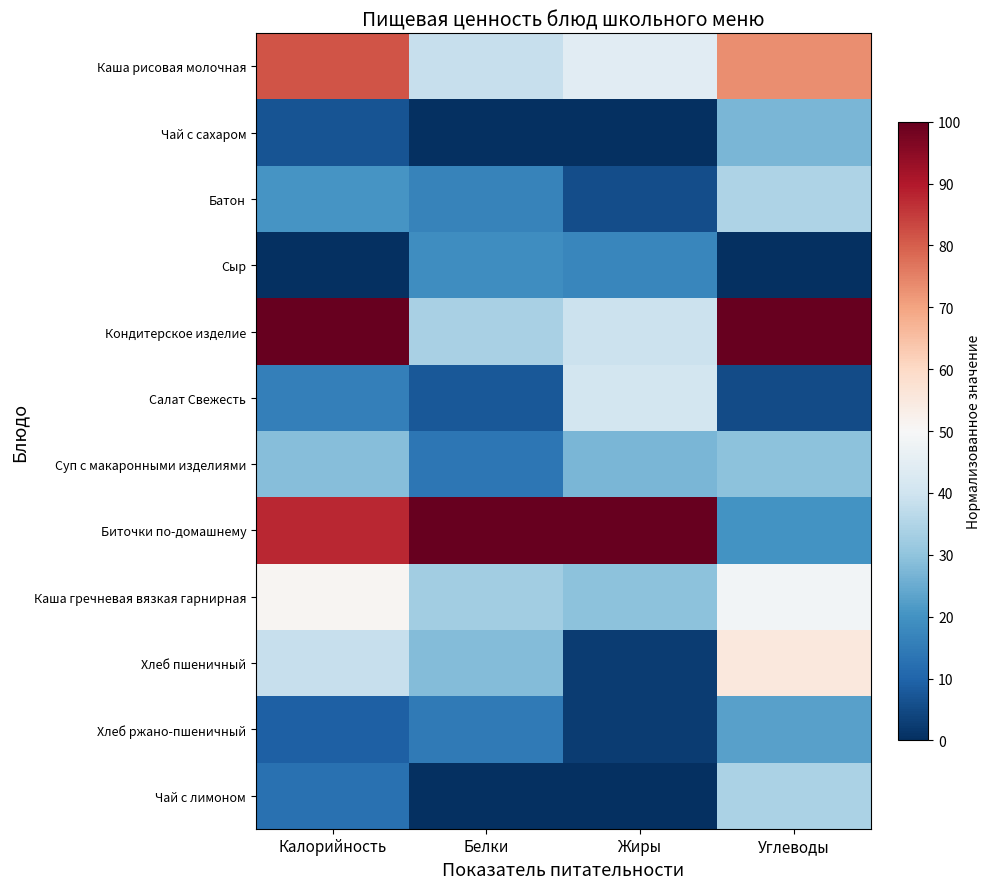

Reading right to left, what are all the values shown in this chart?

Каша рисовая молочная: Углеводы=73.1	Жиры=44.3	Белки=38.4	Калорийность=81.4
Чай с сахаром: Углеводы=27.0	Жиры=0.0	Белки=0.4	Калорийность=6.6
Батон: Углеводы=34.5	Жиры=5.8	Белки=16.6	Калорийность=20.5
Сыр: Углеводы=0.0	Жиры=17.5	Белки=18.9	Калорийность=0.0
Кондитерское изделие: Углеводы=100.0	Жиры=39.4	Белки=33.7	Калорийность=100.0
Салат Свежесть: Углеводы=5.3	Жиры=40.7	Белки=7.5	Калорийность=15.8
Суп с макаронными изделиями: Углеводы=29.4	Жиры=27.2	Белки=13.9	Калорийность=28.9
Биточки по-домашнему: Углеводы=20.2	Жиры=100.0	Белки=100.0	Калорийность=87.6
Каша гречневая вязкая гарнирная: Углеводы=48.7	Жиры=29.5	Белки=32.5	Калорийность=50.8
Хлеб пшеничный: Углеводы=55.1	Жиры=2.7	Белки=28.3	Калорийность=38.5
Хлеб ржано-пшеничный: Углеводы=22.8	Жиры=2.4	Белки=14.5	Калорийность=9.3
Чай с лимоном: Углеводы=34.3	Жиры=0.1	Белки=0.0	Калорийность=12.7